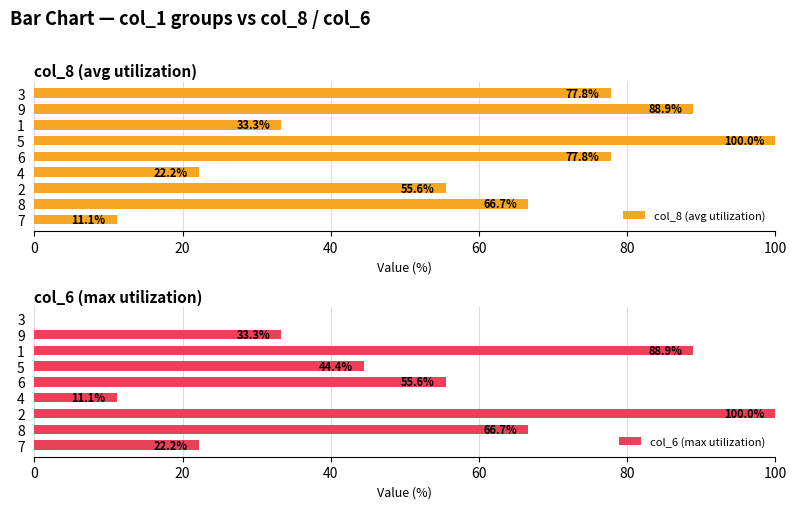

What is the highest value of the col_6 (max utilization) series?

100.0